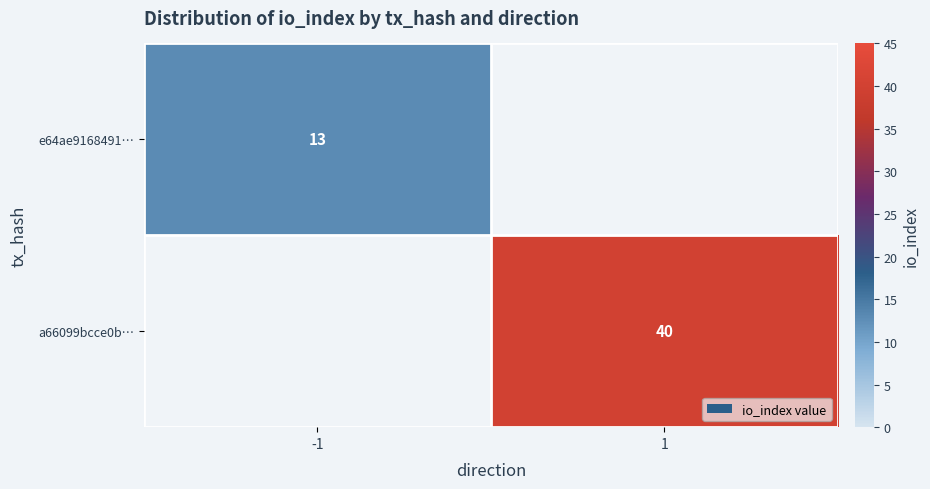

Is it true that e64ae9168491… equals 13 at -1?

True